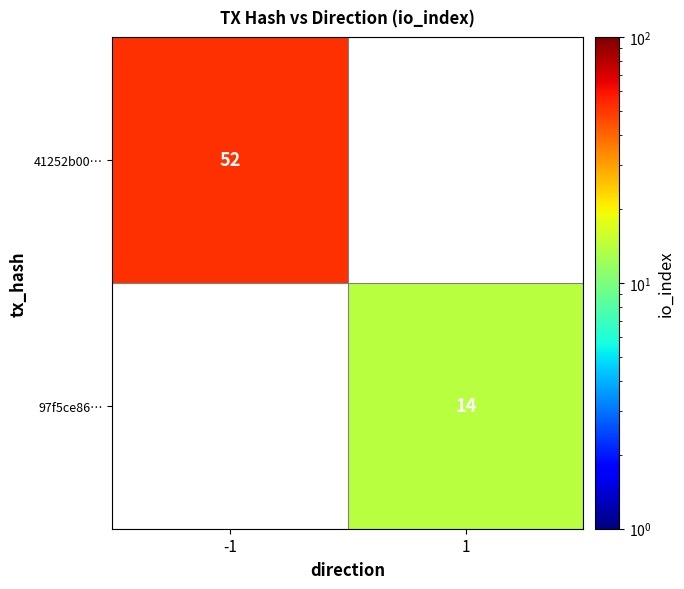

True or false: 97f5ce86… has a value of 14 at 1.

True